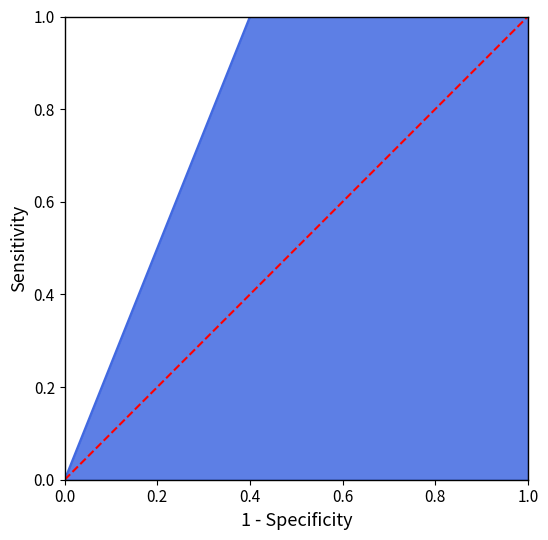

The value at 1.0 is 1. True or false?

False